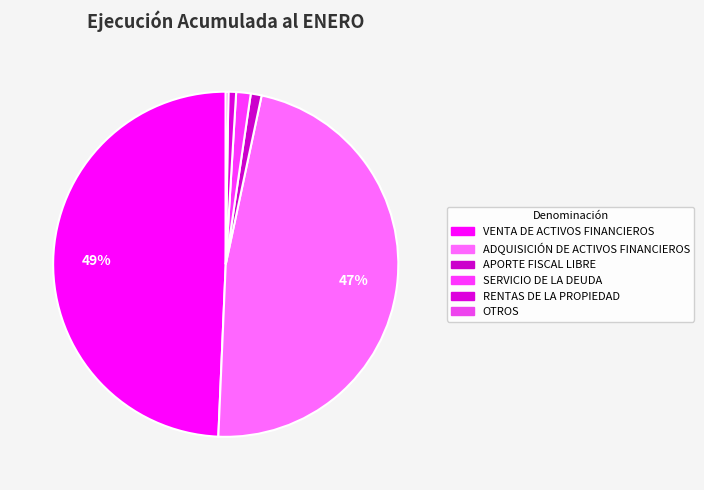

How many segments does this pie chart have?

6